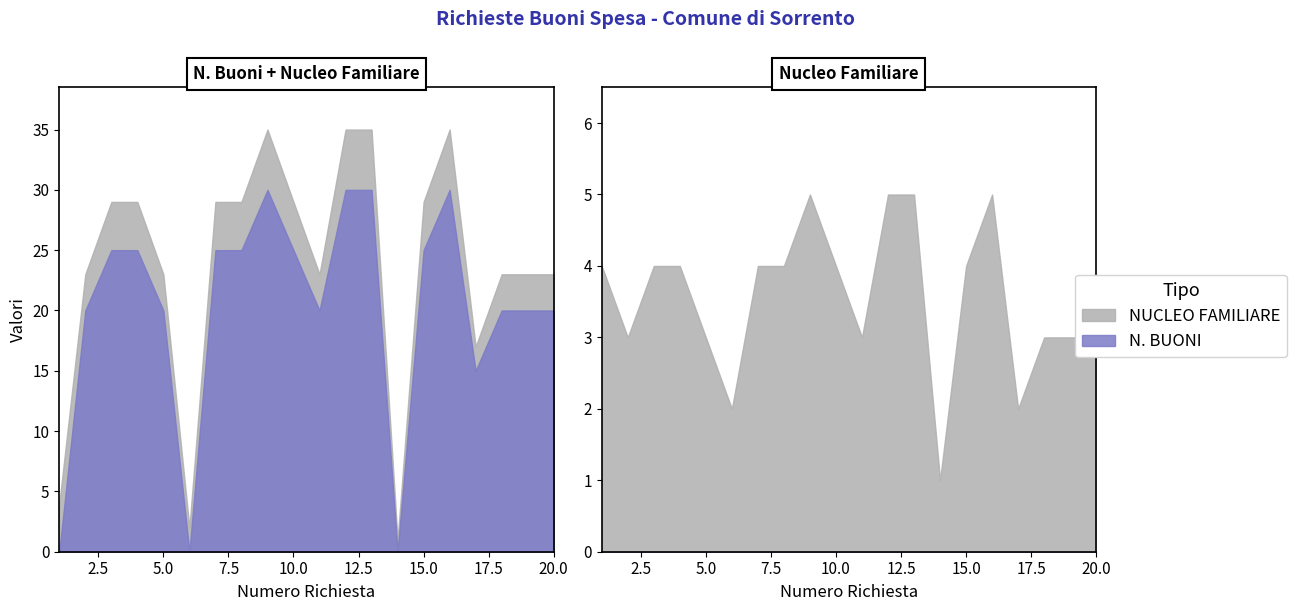

Is it true that N. BUONI equals 25 at 3?

True